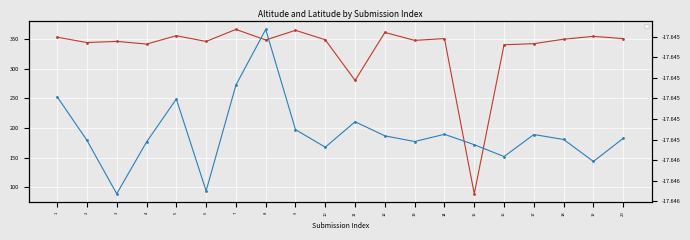

How many series are shown in this chart?

2